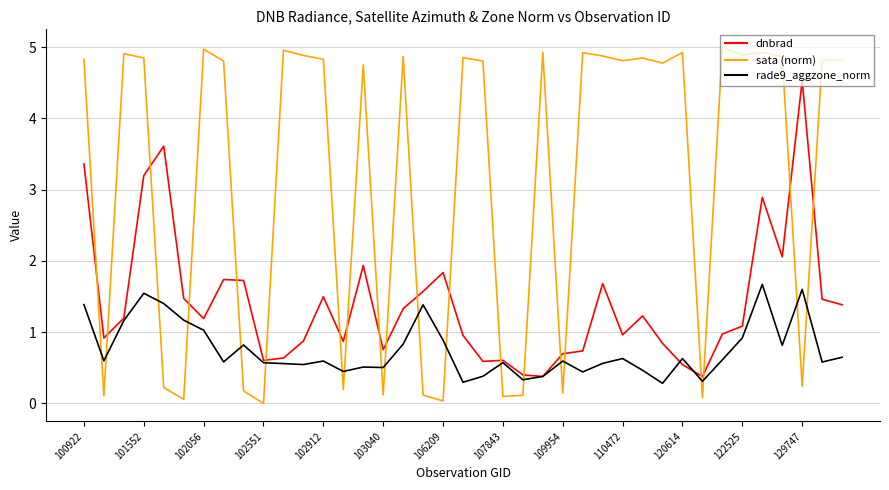

True or false: sata (norm) and rade9_aggzone_norm intersect in this chart.

True